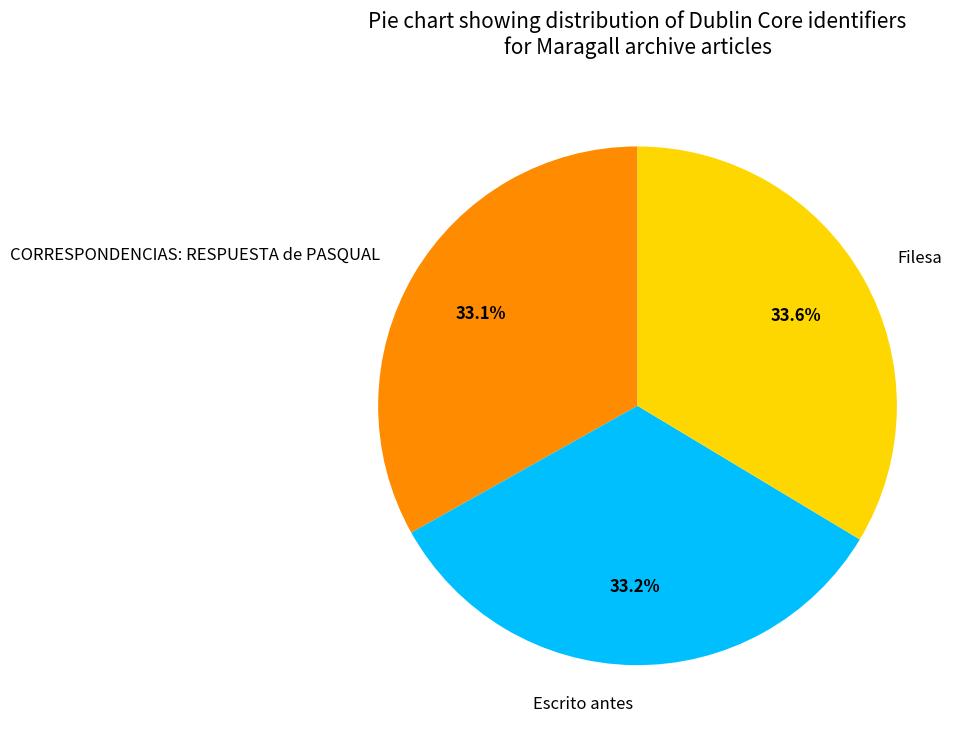

What is the ratio of the value at Filesa to the value at CORRESPONDENCIAS: RESPUESTA de PASQUAL?

1.0